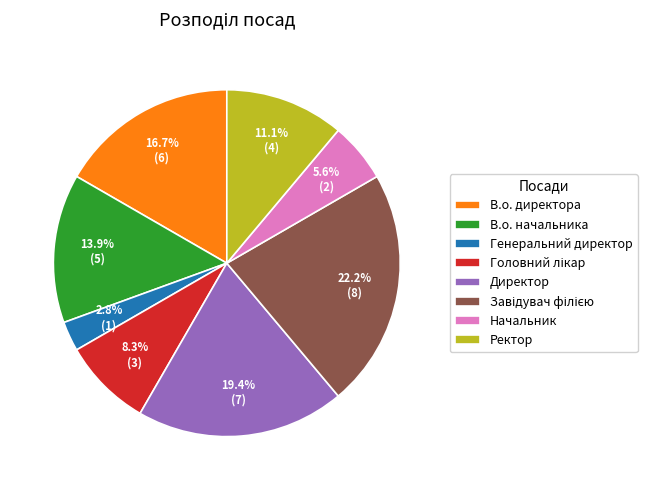

Which slice is the smallest?

Генеральний директор